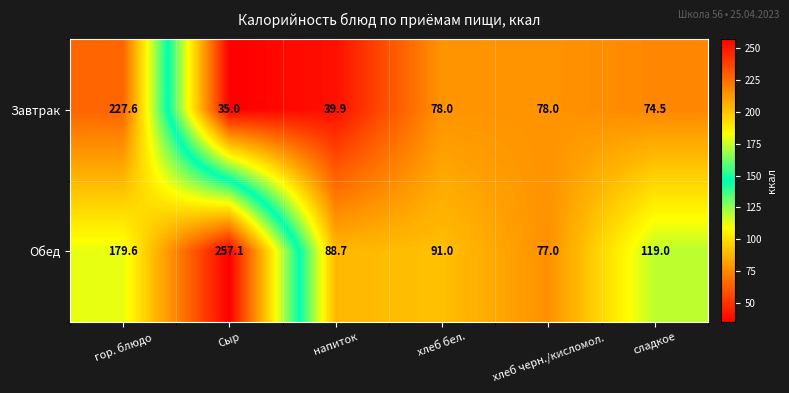

Is it true that Завтрак equals 78.0 at хлеб бел.?

True